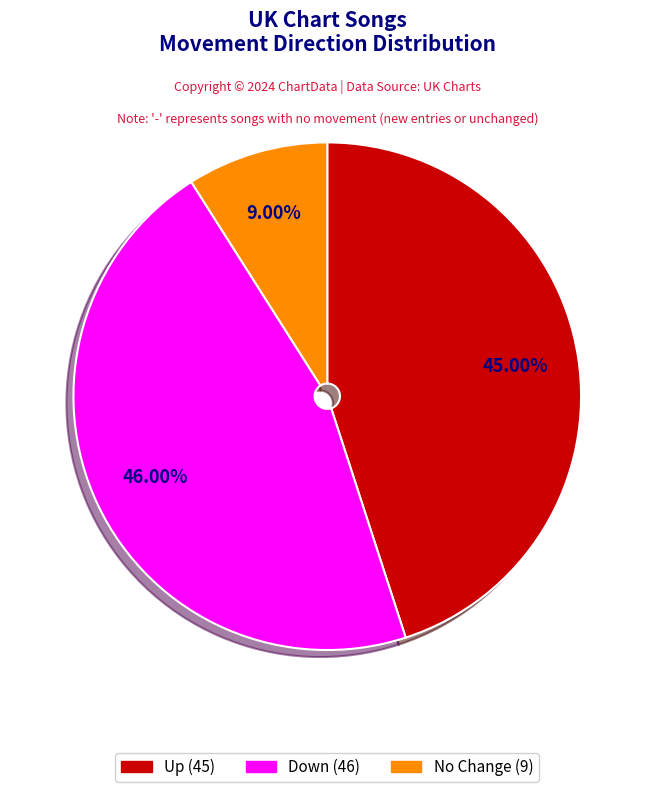

Does any single category account for the majority?

No